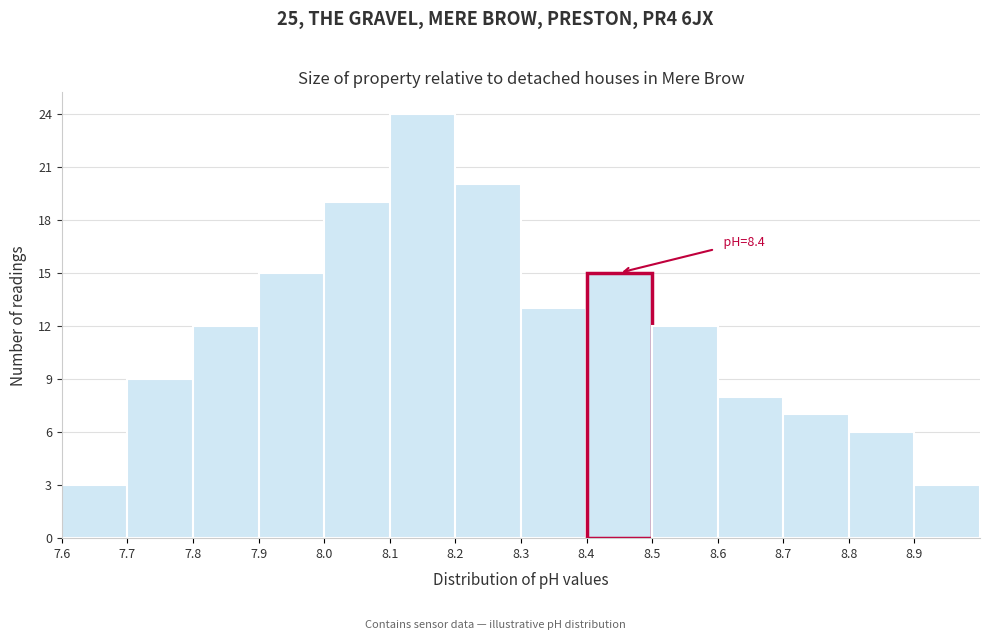

Which range on the x-axis has the tallest bar?

8.1 to 8.2